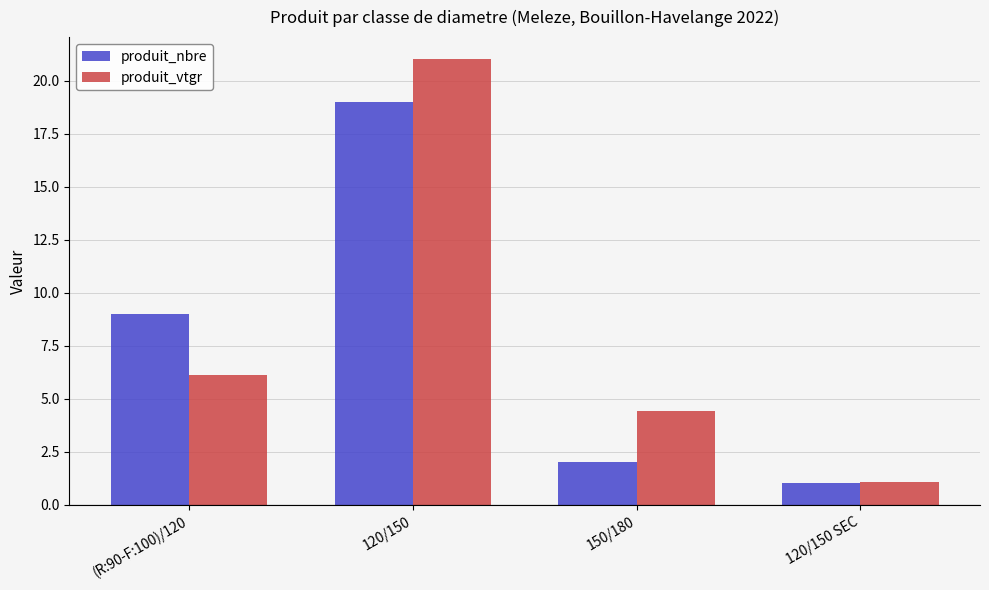

Is it true that produit_vtgr equals 0.9 at 150/180?

False